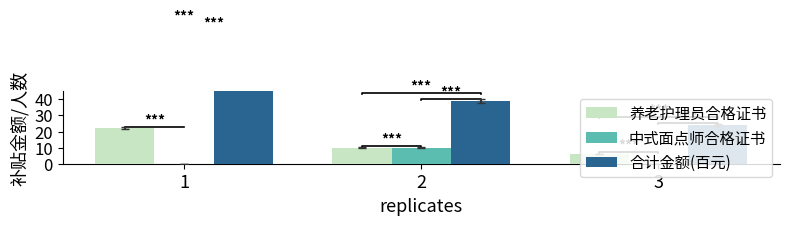

At how many categories does at least one series exceed 54?

1